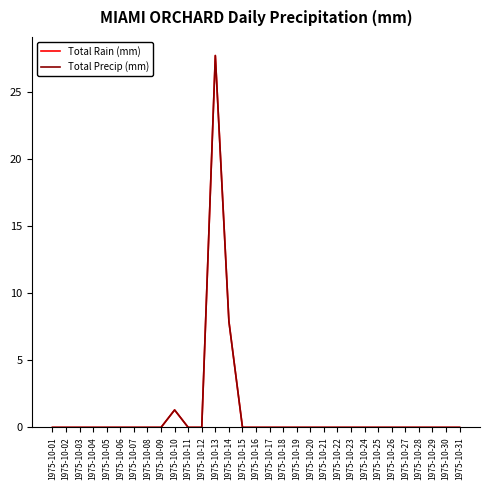

How many lines are shown in the chart?

2